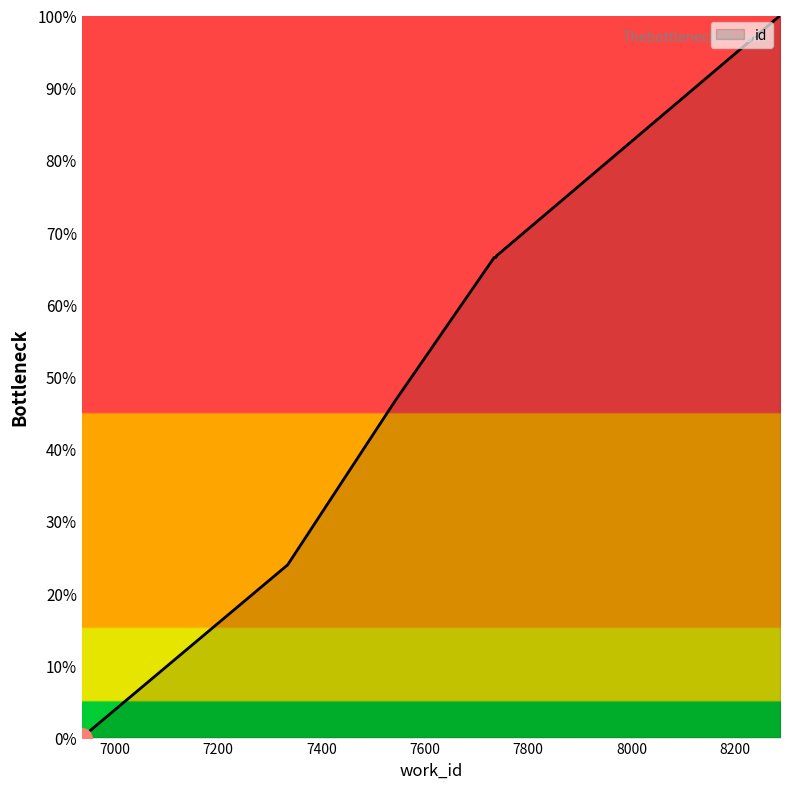

What is the difference between the values at 7734 and 7738?

0.1